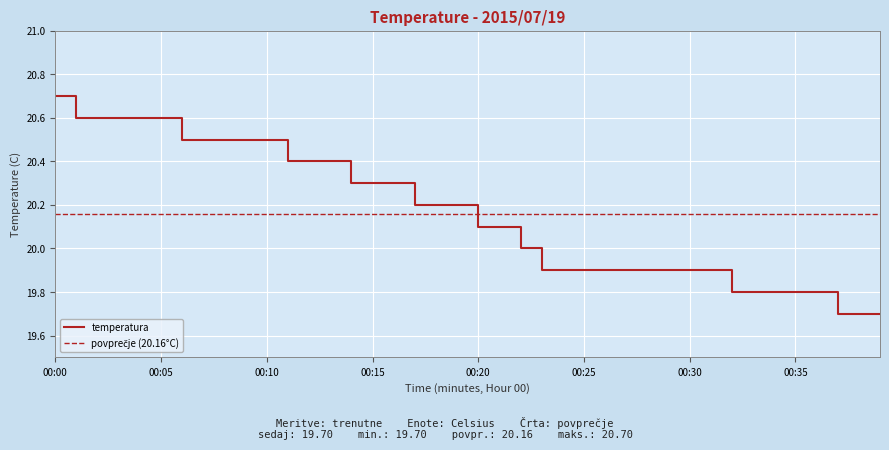

How many categories are shown in the chart?

40